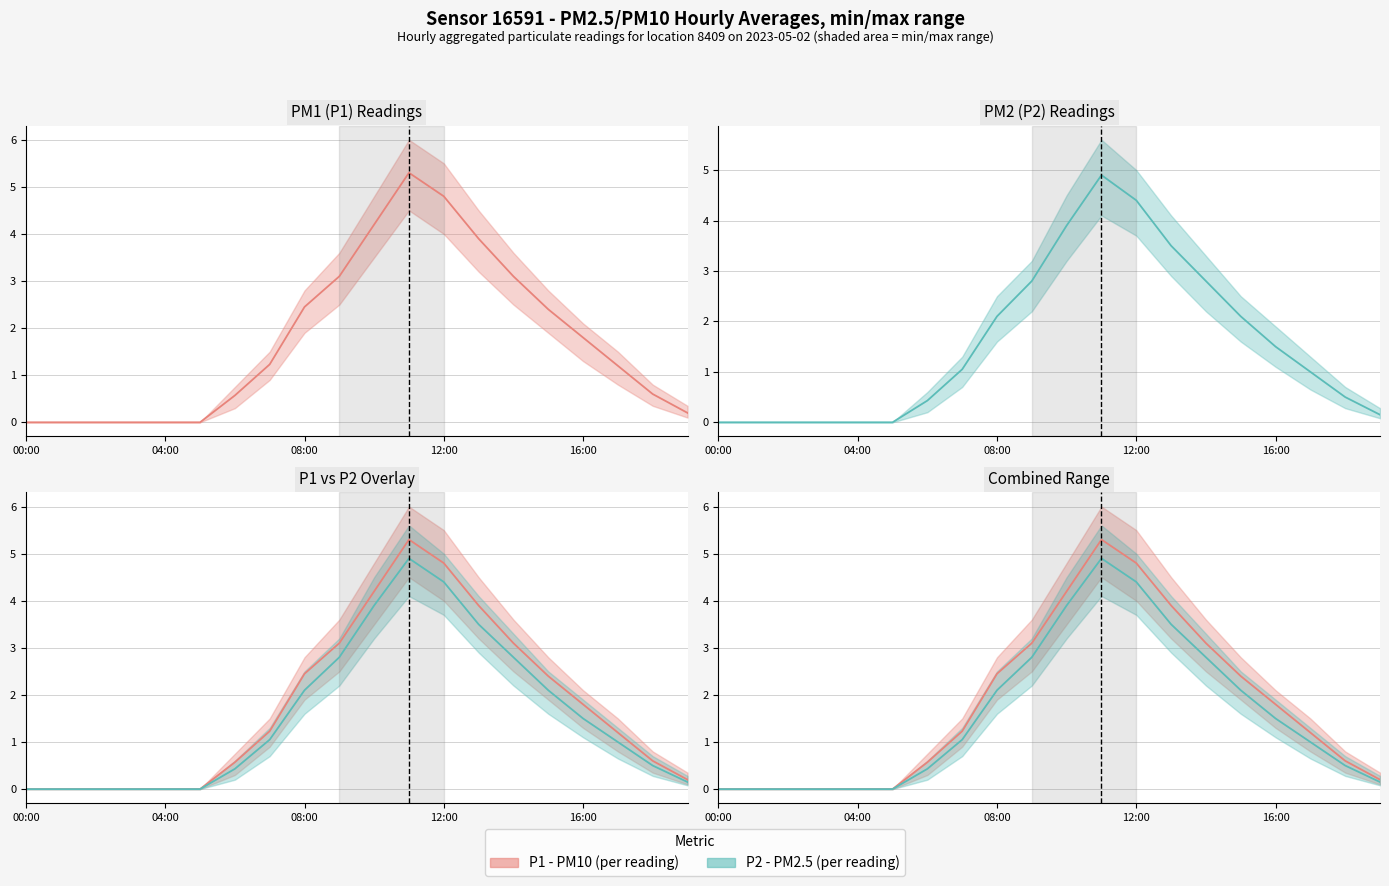

How many values in the P1 series exceed 1?

11